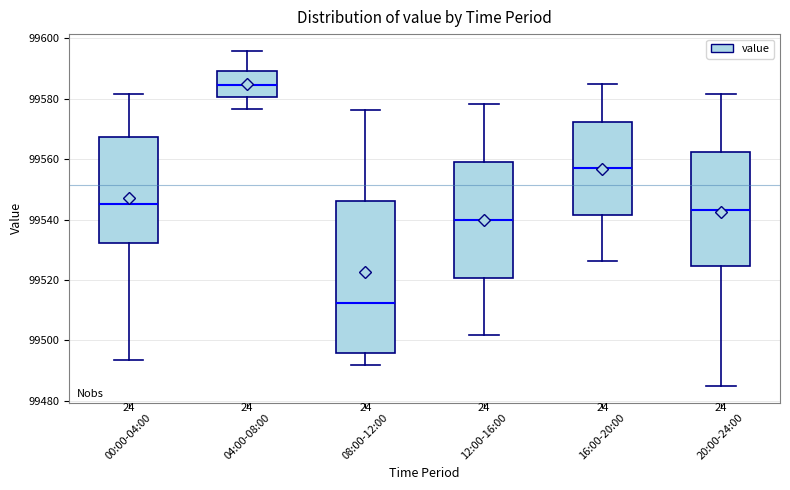

Comparing the boxes themselves (not the whiskers), which one is the tallest?

08:00-12:00